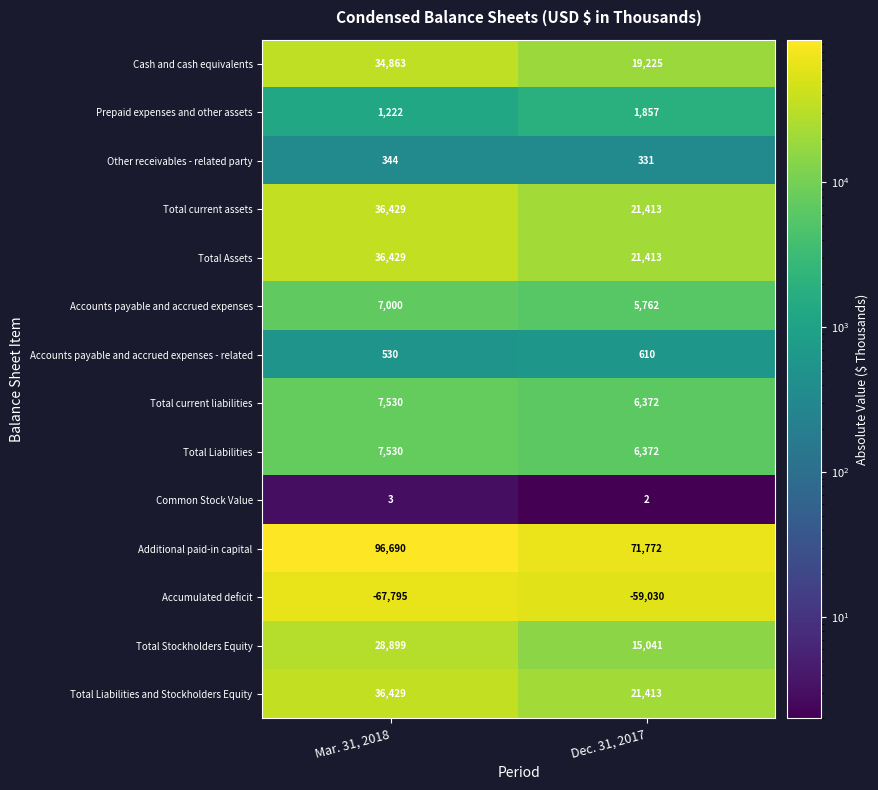

What value does the Total Liabilities and Stockholders Equity series have at Dec. 31, 2017, to the nearest 50?

21400